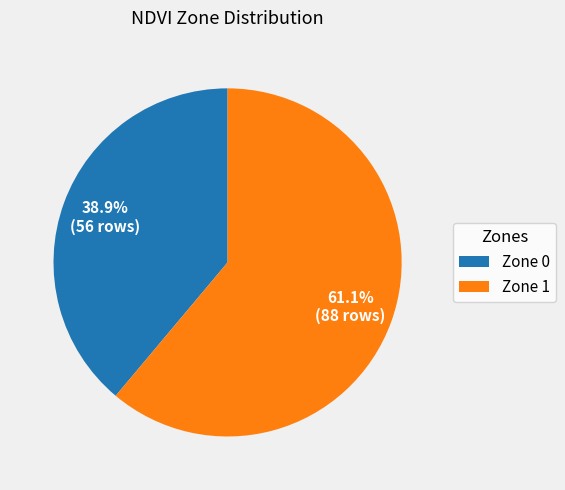

To the nearest percent, what is the average slice percentage?

50%